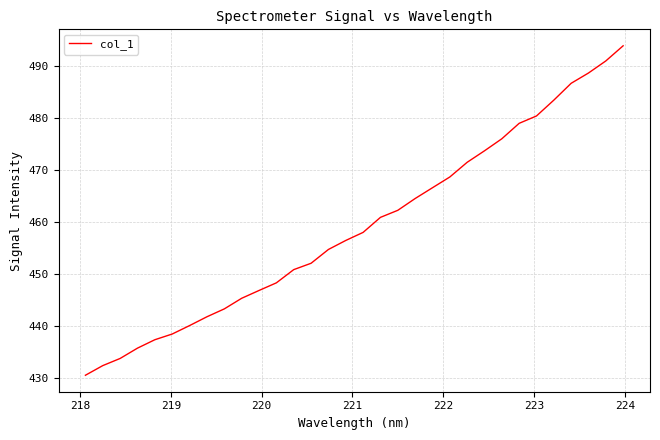

What is the greatest value displayed?

493.8